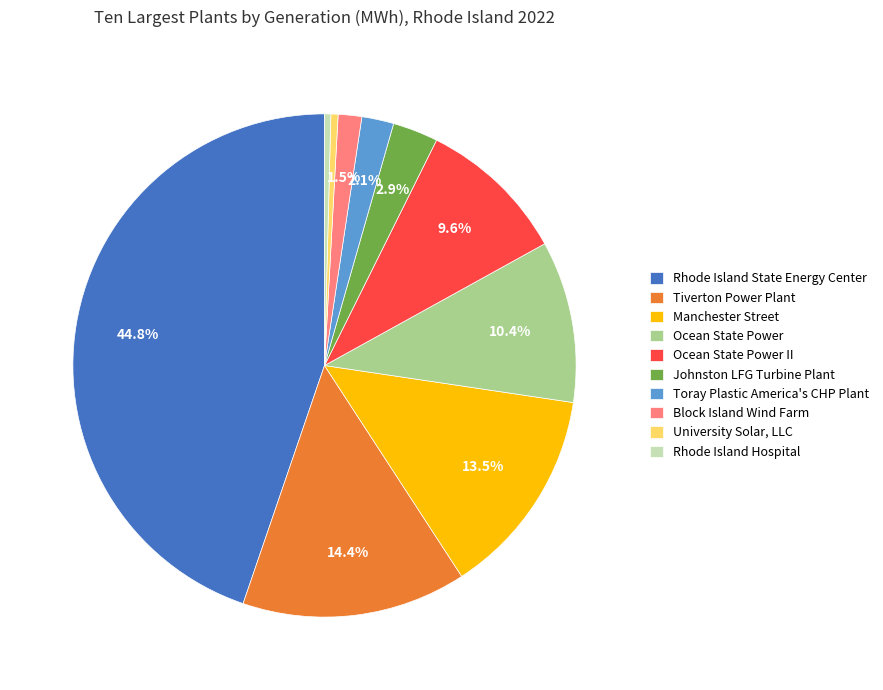

Is there a majority slice in this chart?

No